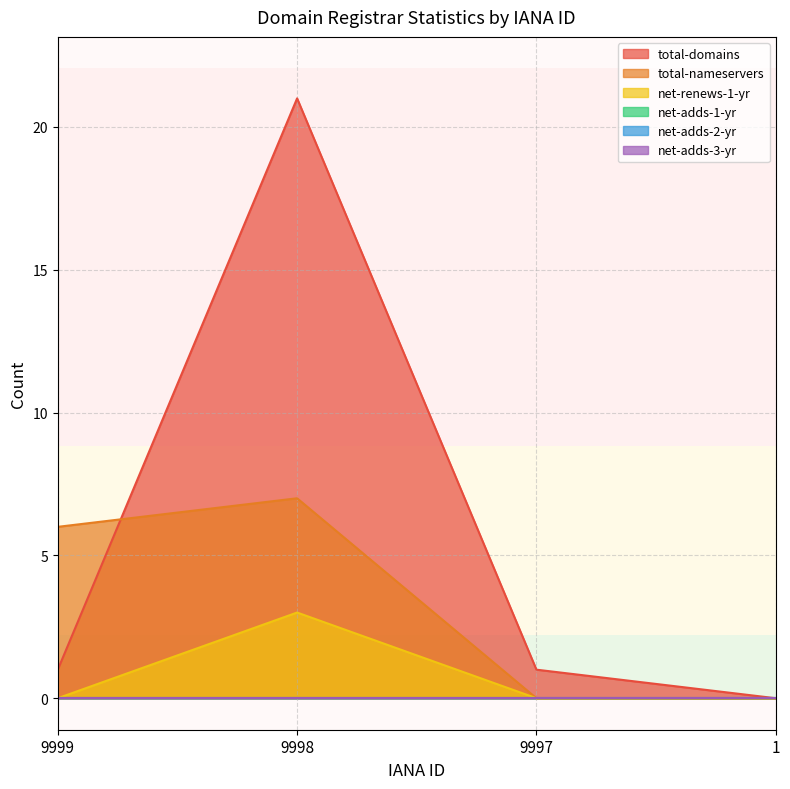

What is the difference between the maximum and minimum values in the net-renews-1-yr series?

3